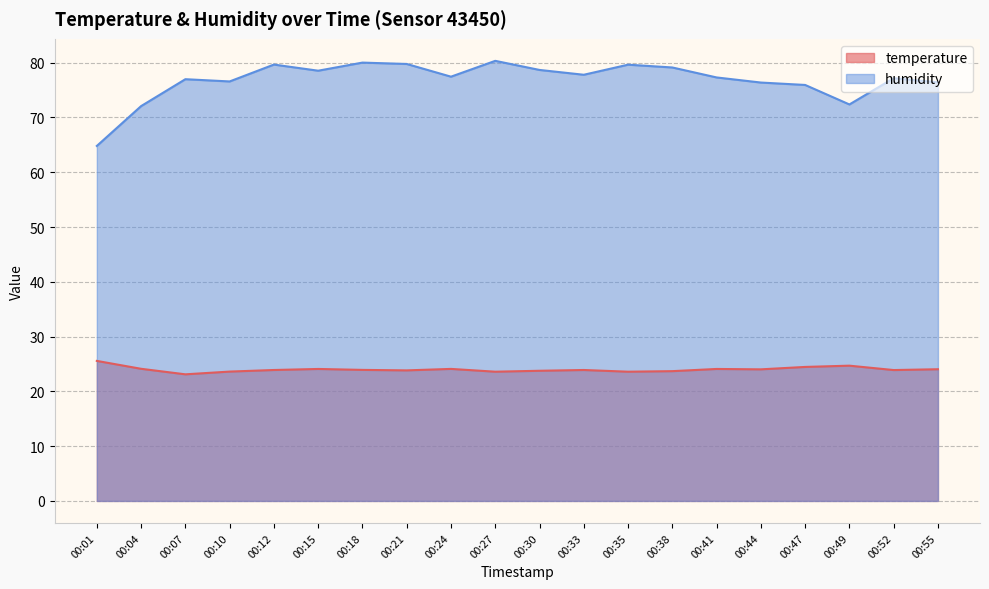

At how many categories does at least one series exceed 32?

20